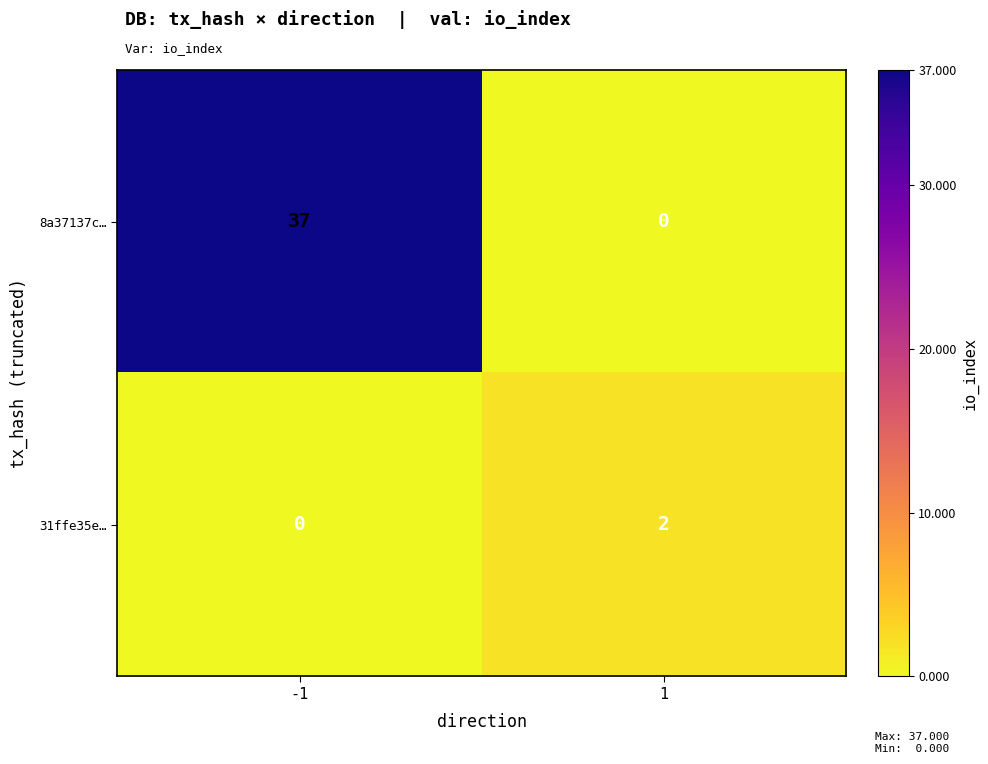

What is the total value across all series at -1?

37